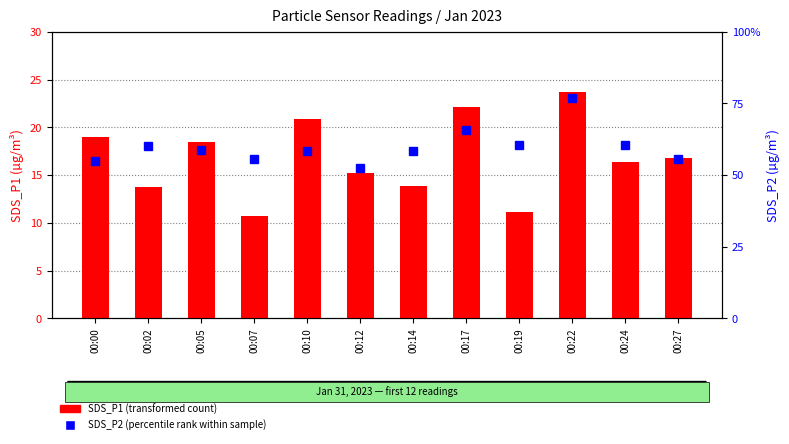

Which series has the largest total across all categories?

SDS_P1 (transformed count)